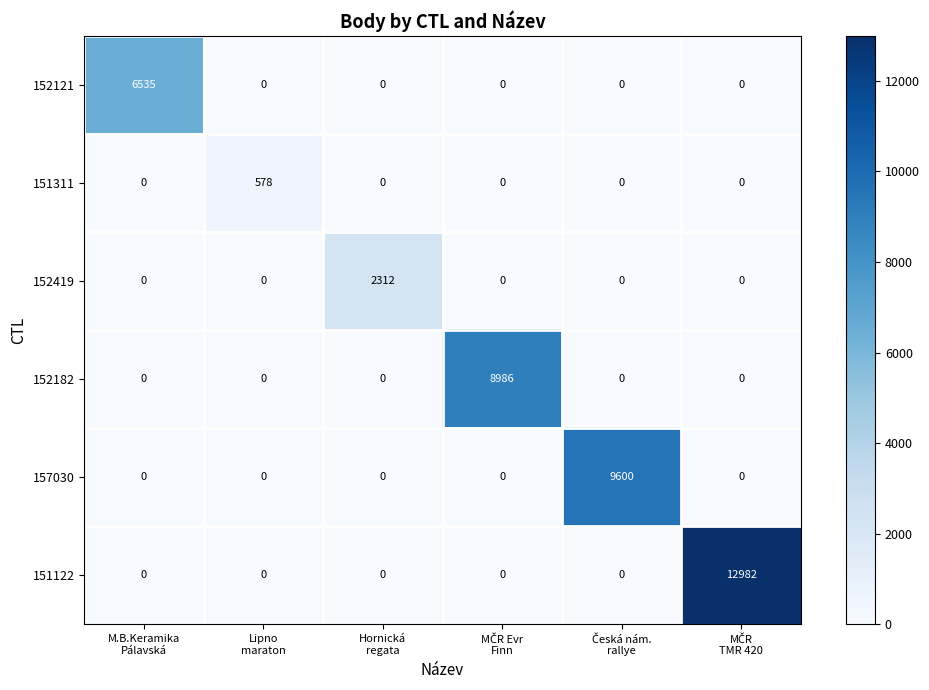

What is the sum of all 151311 values?

578